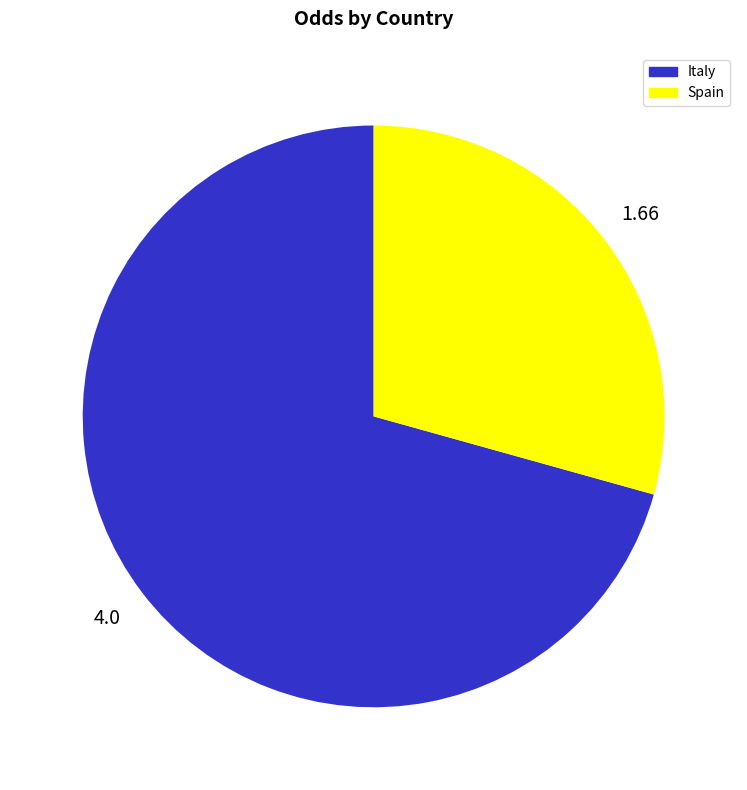

Is there a majority slice in this chart?

Yes